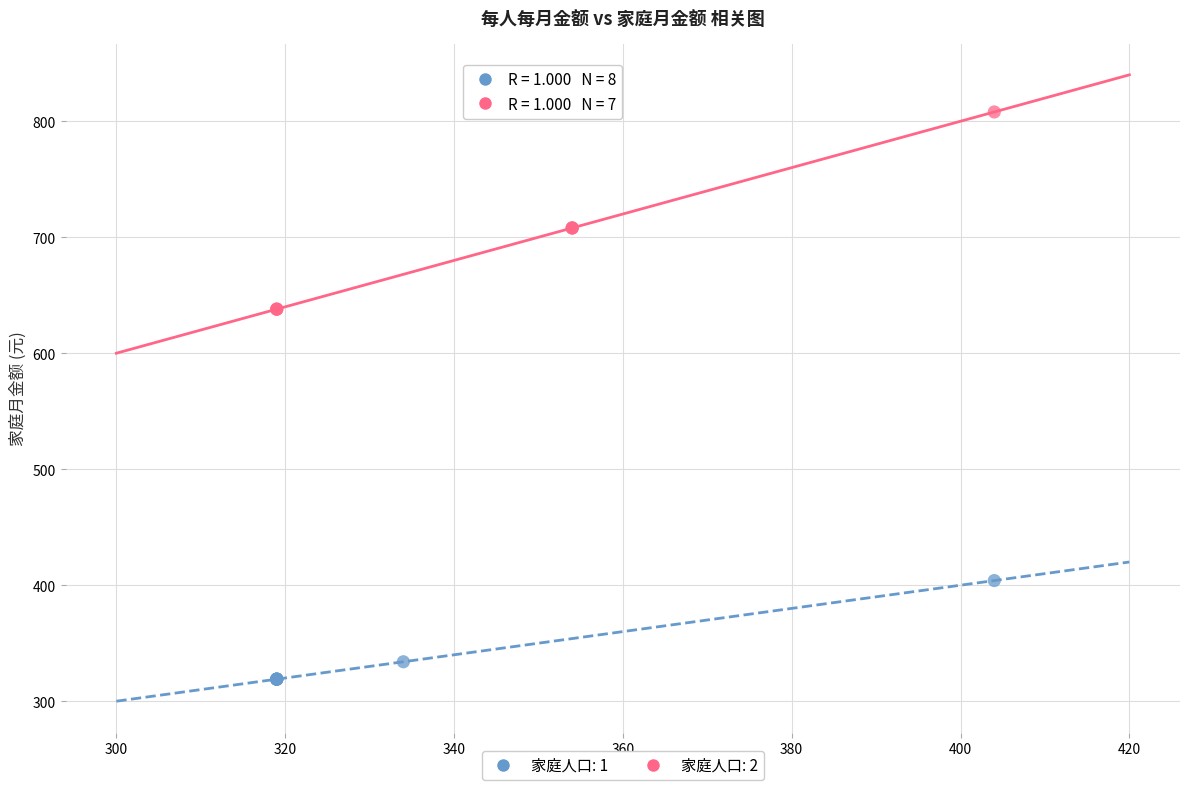

Which series contains the lowest Y value?

家庭人口: 1